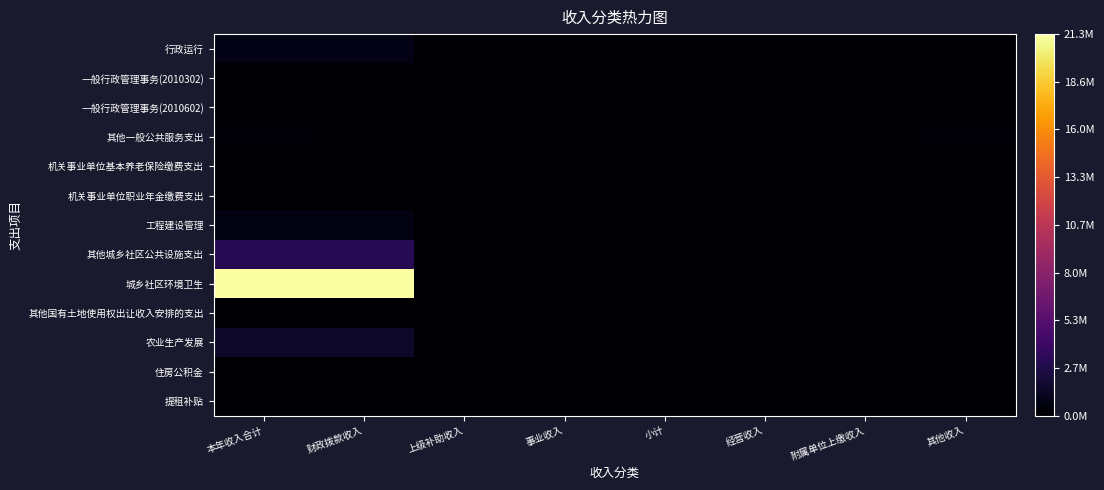

Reading left to right, extract all data points from this chart.

行政运行: 本年收入合计=840444.9	财政拨款收入=840444.9	上级补助收入=0.0	事业收入=0.0	小计=0.0	经营收入=0.0	附属单位上缴收入=0.0	其他收入=0.0
一般行政管理事务(2010302): 本年收入合计=64926.0	财政拨款收入=64926.0	上级补助收入=0.0	事业收入=0.0	小计=0.0	经营收入=0.0	附属单位上缴收入=0.0	其他收入=0.0
一般行政管理事务(2010602): 本年收入合计=15000.0	财政拨款收入=0.0	上级补助收入=0.0	事业收入=0.0	小计=0.0	经营收入=0.0	附属单位上缴收入=0.0	其他收入=15000.0
其他一般公共服务支出: 本年收入合计=300000.0	财政拨款收入=0.0	上级补助收入=0.0	事业收入=0.0	小计=0.0	经营收入=0.0	附属单位上缴收入=0.0	其他收入=300000.0
机关事业单位基本养老保险缴费支出: 本年收入合计=125891.8	财政拨款收入=125891.8	上级补助收入=0.0	事业收入=0.0	小计=0.0	经营收入=0.0	附属单位上缴收入=0.0	其他收入=0.0
机关事业单位职业年金缴费支出: 本年收入合计=62945.9	财政拨款收入=62945.9	上级补助收入=0.0	事业收入=0.0	小计=0.0	经营收入=0.0	附属单位上缴收入=0.0	其他收入=0.0
工程建设管理: 本年收入合计=740378.0	财政拨款收入=740378.0	上级补助收入=0.0	事业收入=0.0	小计=0.0	经营收入=0.0	附属单位上缴收入=0.0	其他收入=0.0
其他城乡社区公共设施支出: 本年收入合计=3025627.5	财政拨款收入=3025627.5	上级补助收入=0.0	事业收入=0.0	小计=0.0	经营收入=0.0	附属单位上缴收入=0.0	其他收入=0.0
城乡社区环境卫生: 本年收入合计=21311320.0	财政拨款收入=21311320.0	上级补助收入=0.0	事业收入=0.0	小计=0.0	经营收入=0.0	附属单位上缴收入=0.0	其他收入=0.0
其他国有土地使用权出让收入安排的支出: 本年收入合计=10000.0	财政拨款收入=10000.0	上级补助收入=0.0	事业收入=0.0	小计=0.0	经营收入=0.0	附属单位上缴收入=0.0	其他收入=0.0
农业生产发展: 本年收入合计=1578200.0	财政拨款收入=1578200.0	上级补助收入=0.0	事业收入=0.0	小计=0.0	经营收入=0.0	附属单位上缴收入=0.0	其他收入=0.0
住房公积金: 本年收入合计=94784.6	财政拨款收入=94784.6	上级补助收入=0.0	事业收入=0.0	小计=0.0	经营收入=0.0	附属单位上缴收入=0.0	其他收入=0.0
提租补贴: 本年收入合计=38556.0	财政拨款收入=38556.0	上级补助收入=0.0	事业收入=0.0	小计=0.0	经营收入=0.0	附属单位上缴收入=0.0	其他收入=0.0